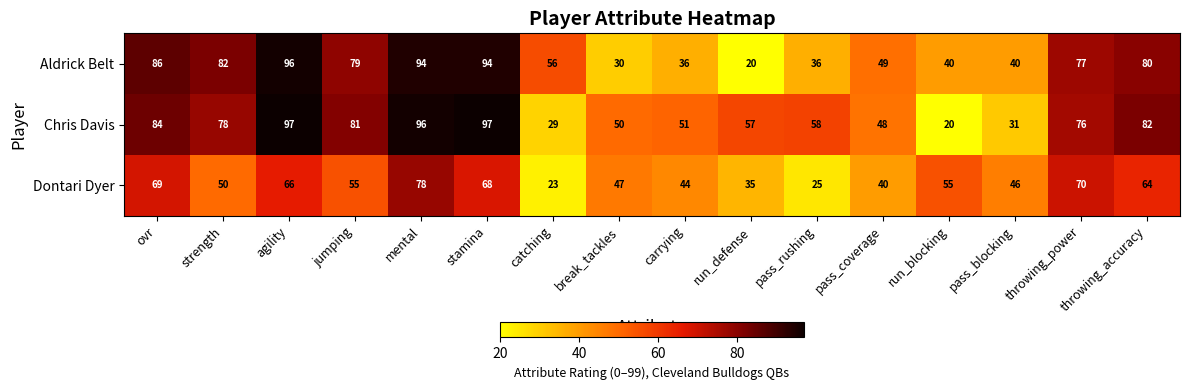

Is the value of Dontari Dyer at run_defense greater than the value of Aldrick Belt at carrying?

No